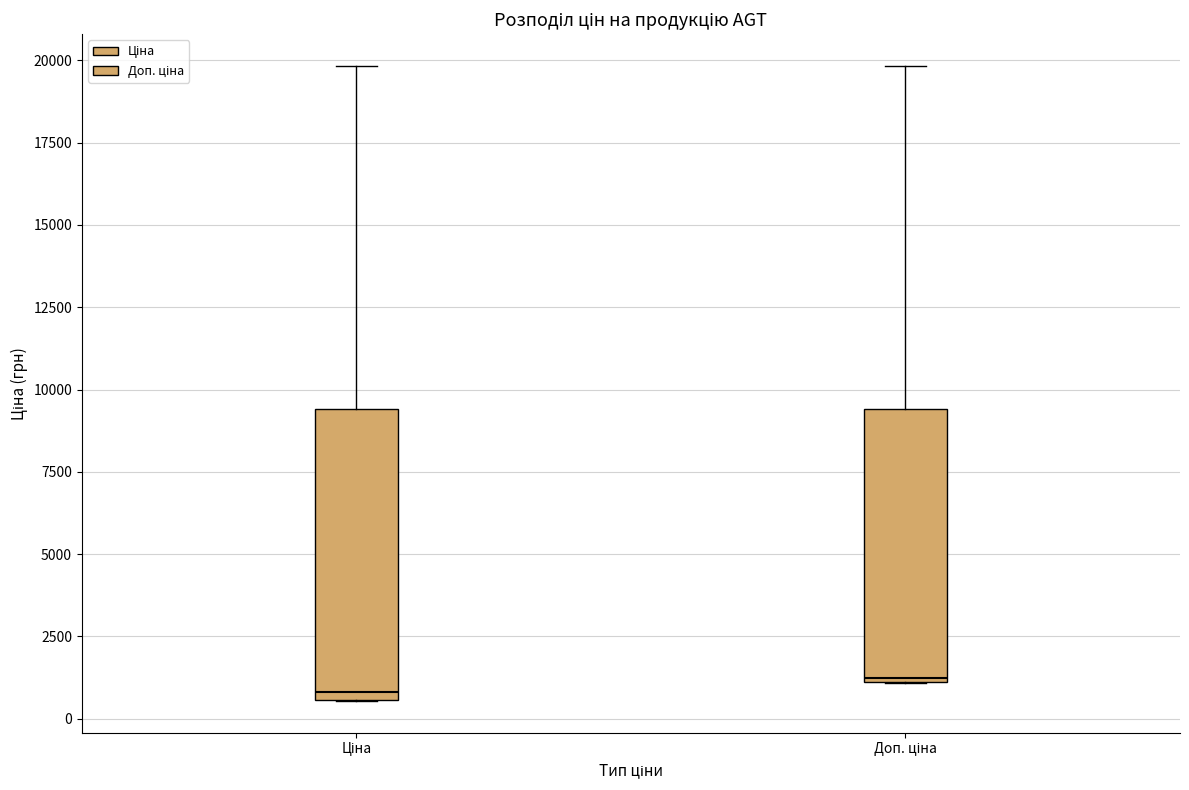

Comparing the boxes themselves (not the whiskers), which one is the tallest?

Ціна